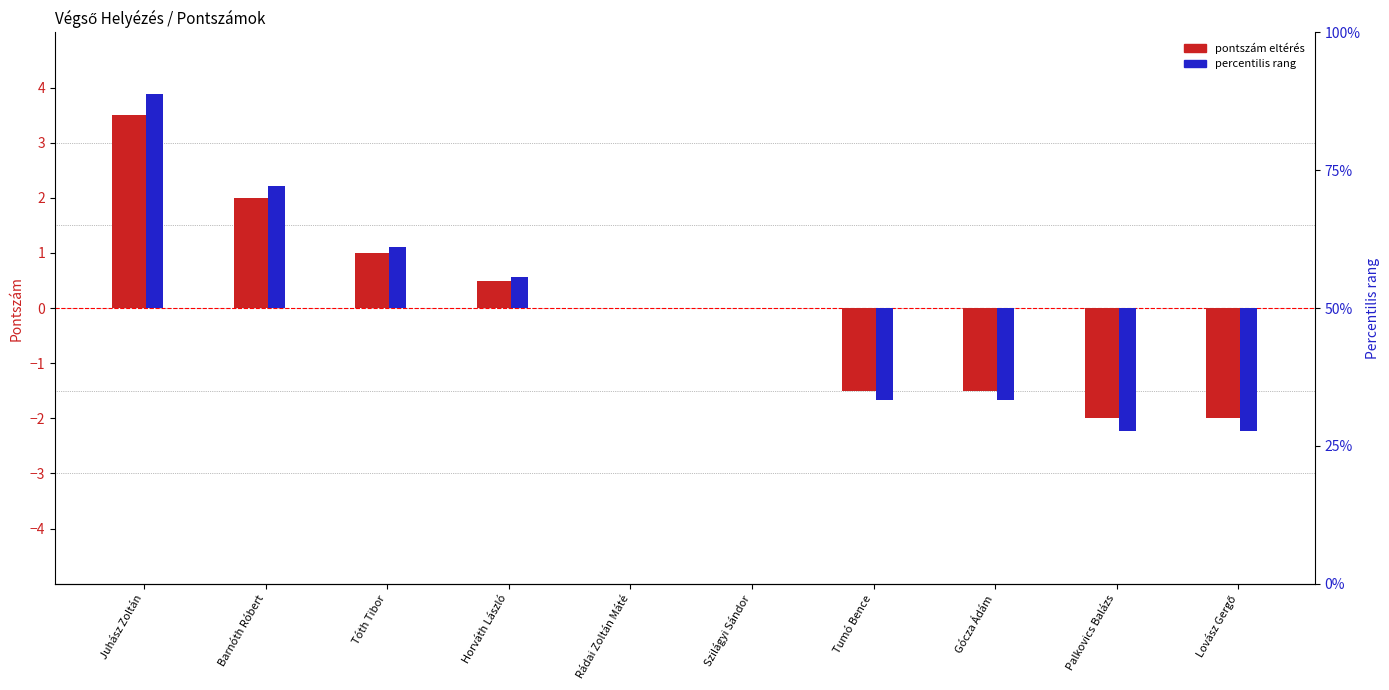

Which series changed the most between Juhász Zoltán and Palkovics Balázs?

Percentilis rang